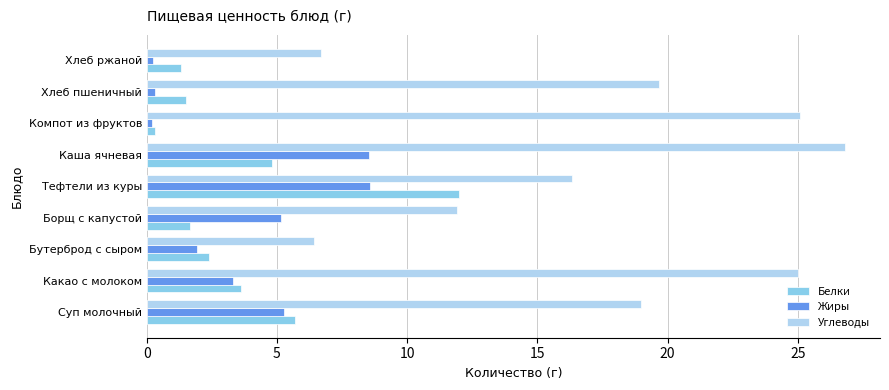

At which category is the sum across all series the highest?

Каша ячневая